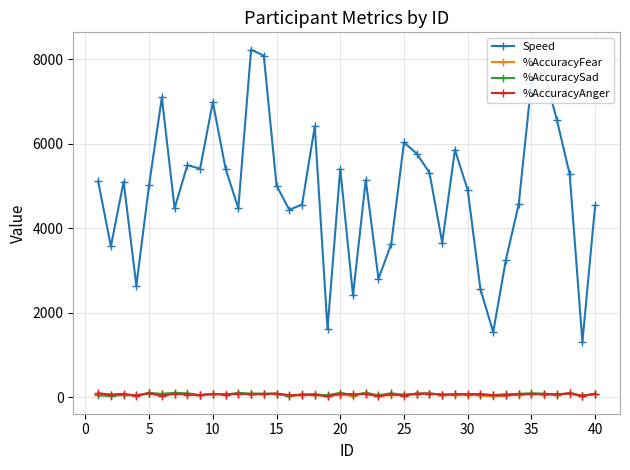

Which series has the largest total across all categories?

Speed